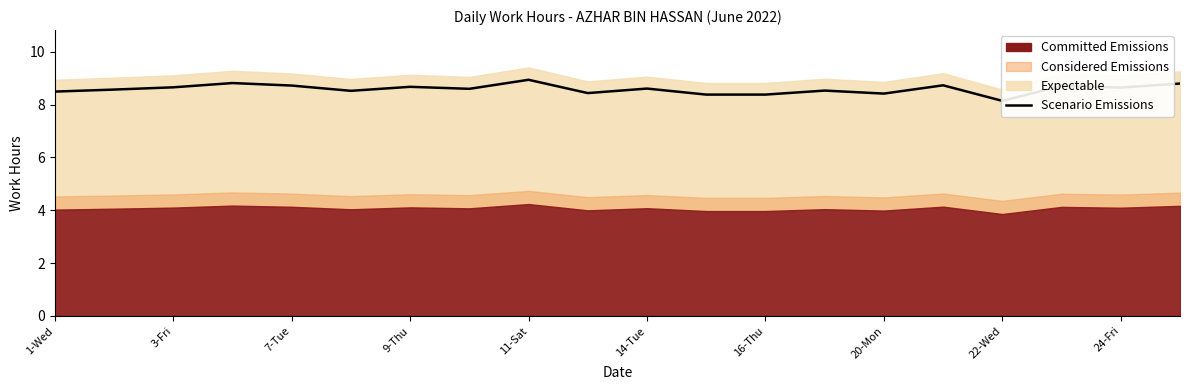

Reading left to right, what are all the values shown in this chart?

8.5	8.6	8.7	8.8	8.7	8.5	8.7	8.6	8.9	8.4	8.6	8.4	8.4	8.5	8.4	8.7	8.1	8.7	8.6	8.8